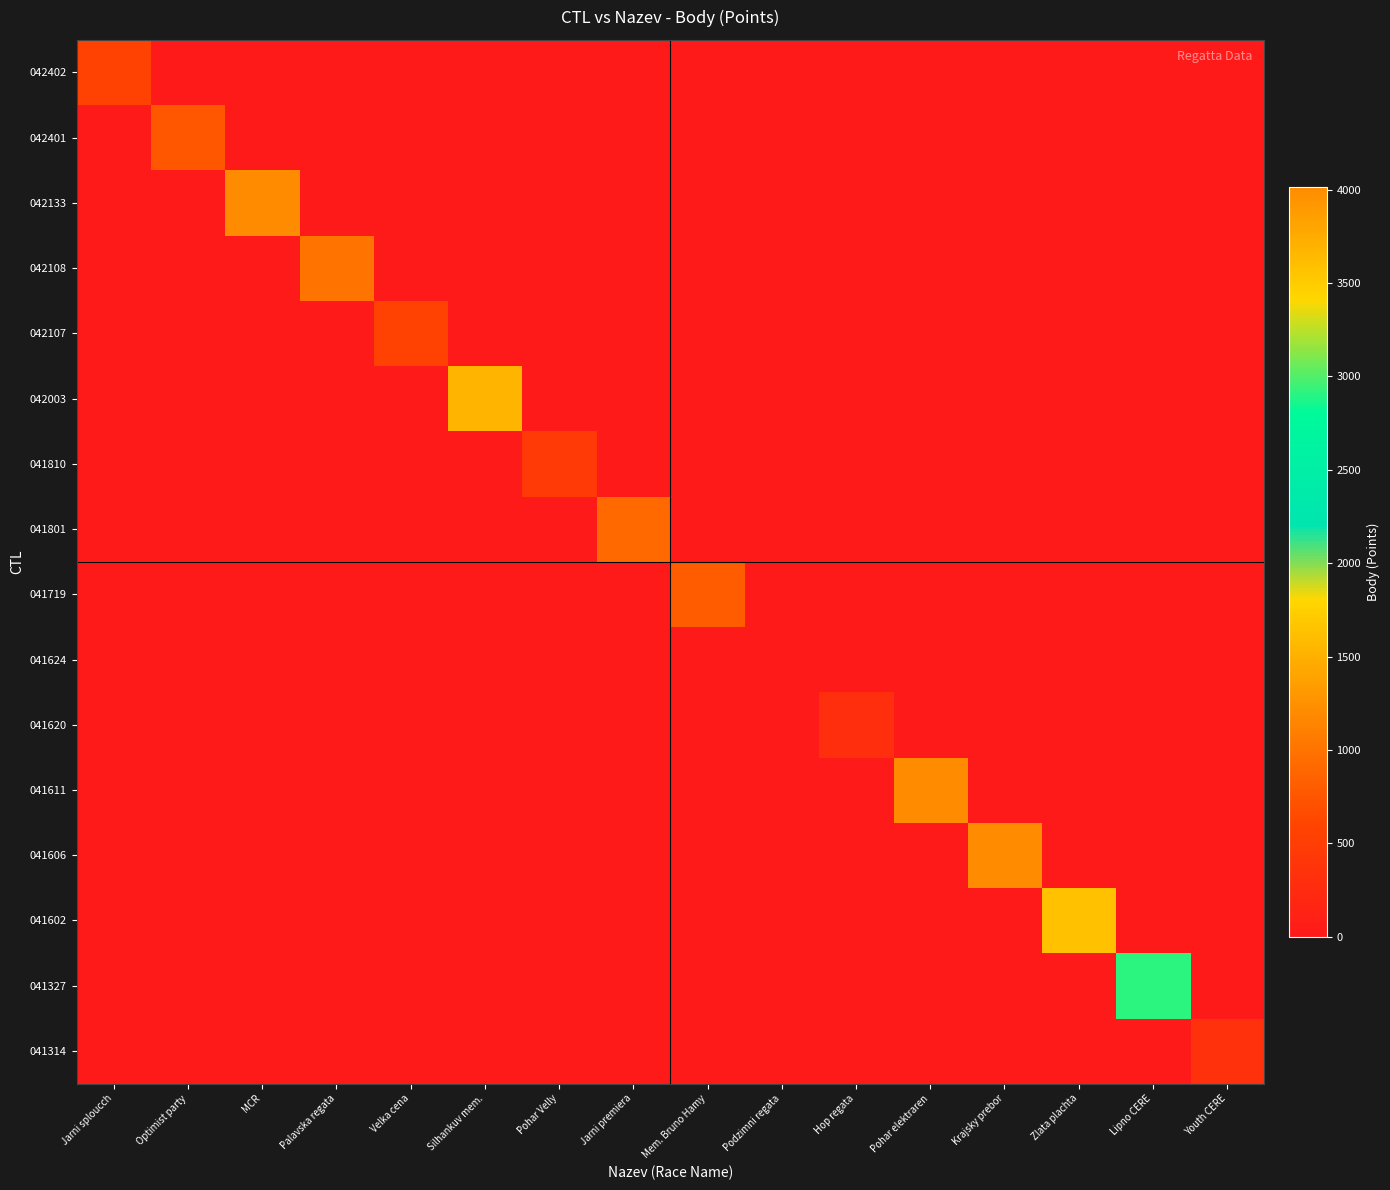

At which category is the sum across all series the highest?

Krajsky prebor